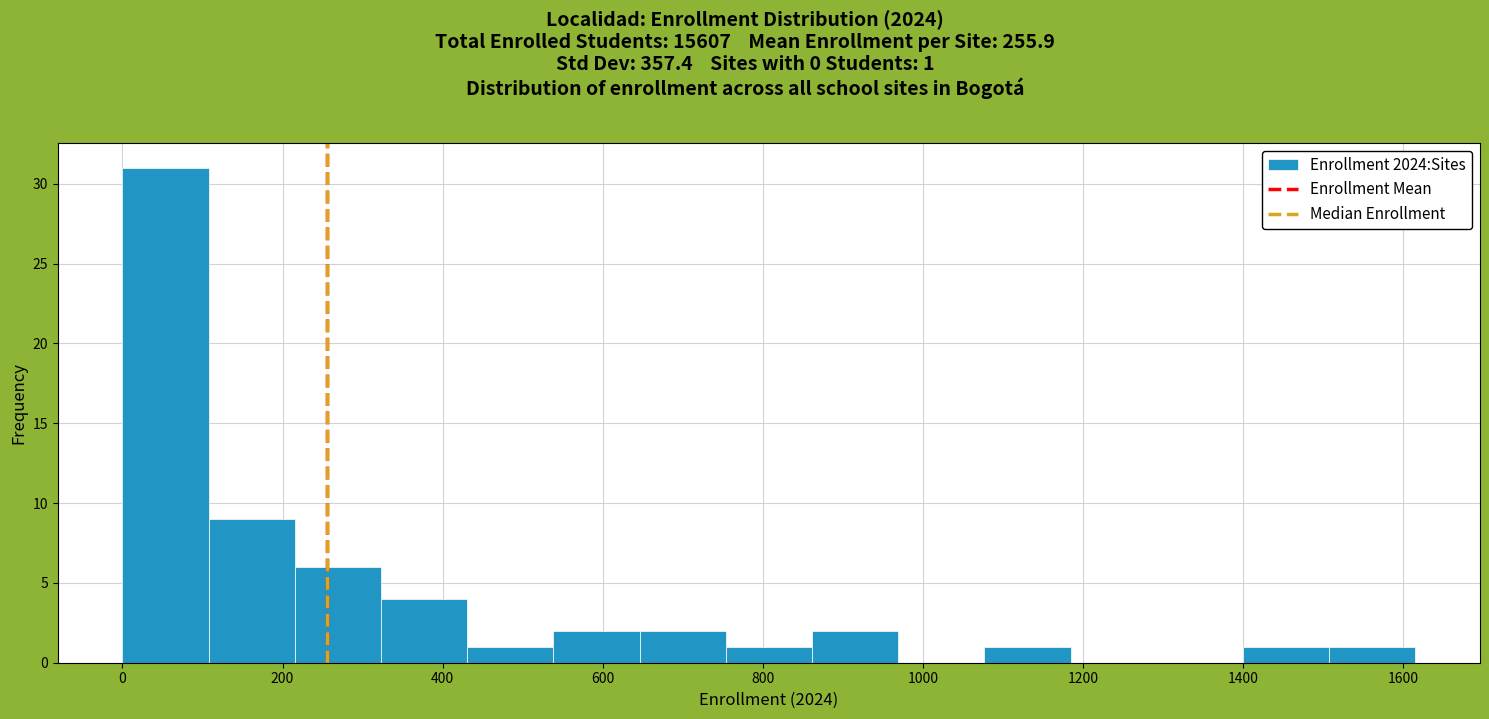

Which range on the x-axis has the tallest bar?

0 to 100